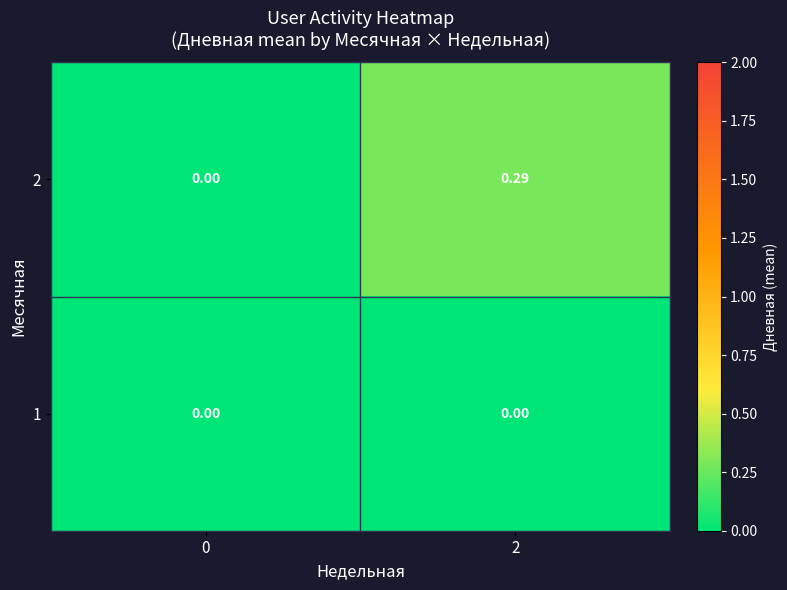

How many distinct data groups are displayed?

2